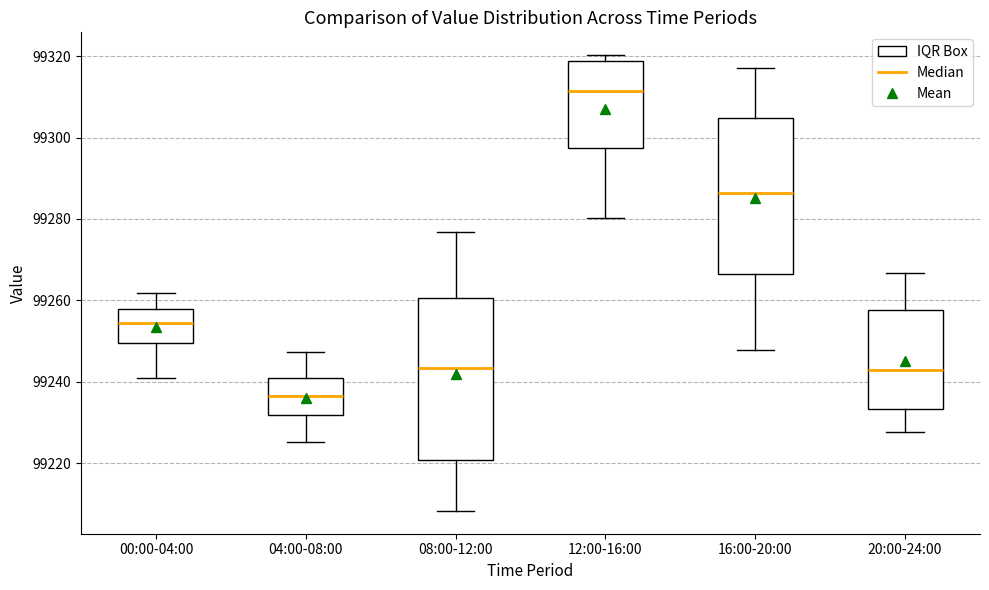

Where is the lower edge of the box for 08:00-12:00 on the y-axis? The values are not printed on the chart, so give them approximately, as read against the axis.

99220